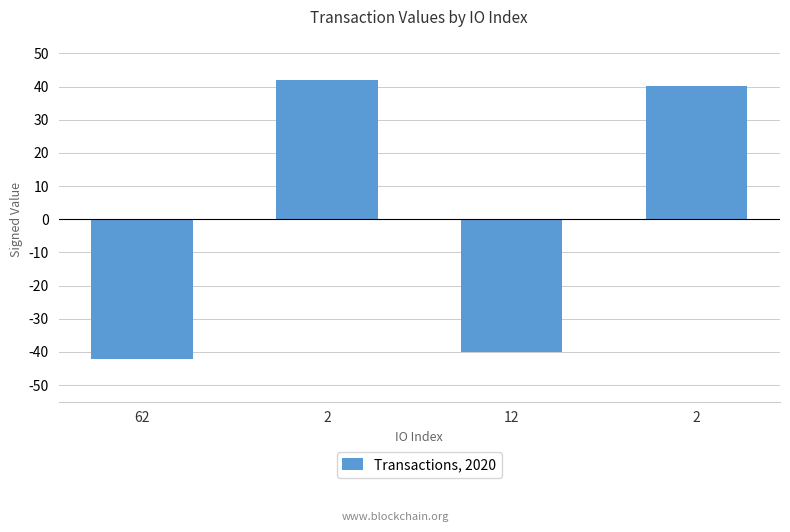

Reading right to left, extract all data points from this chart.

2=40.1	12=-40.1	2=42.0	62=-42.0